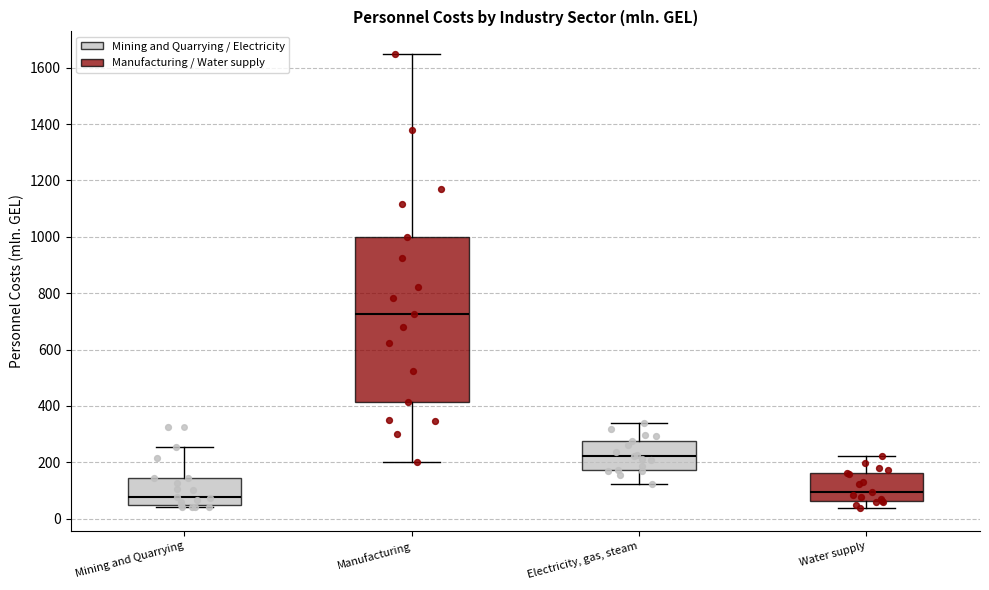

Reading left to right, read every box against the y-axis: the position of its median line, the range the box covers, and the ends of its whiskers. The values are not printed on the chart, so give them approximately, as read against the axis.

Mining and Quarrying: median 80, box 40 to 140, whiskers 40 (just below the box's lower edge) to 260
Manufacturing: median 720, box 420 to 1000, whiskers 200 to 1640
Electricity, gas, steam: median 220, box 180 to 280, whiskers 120 to 340
Water supply: median 100, box 60 to 160, whiskers 40 to 220